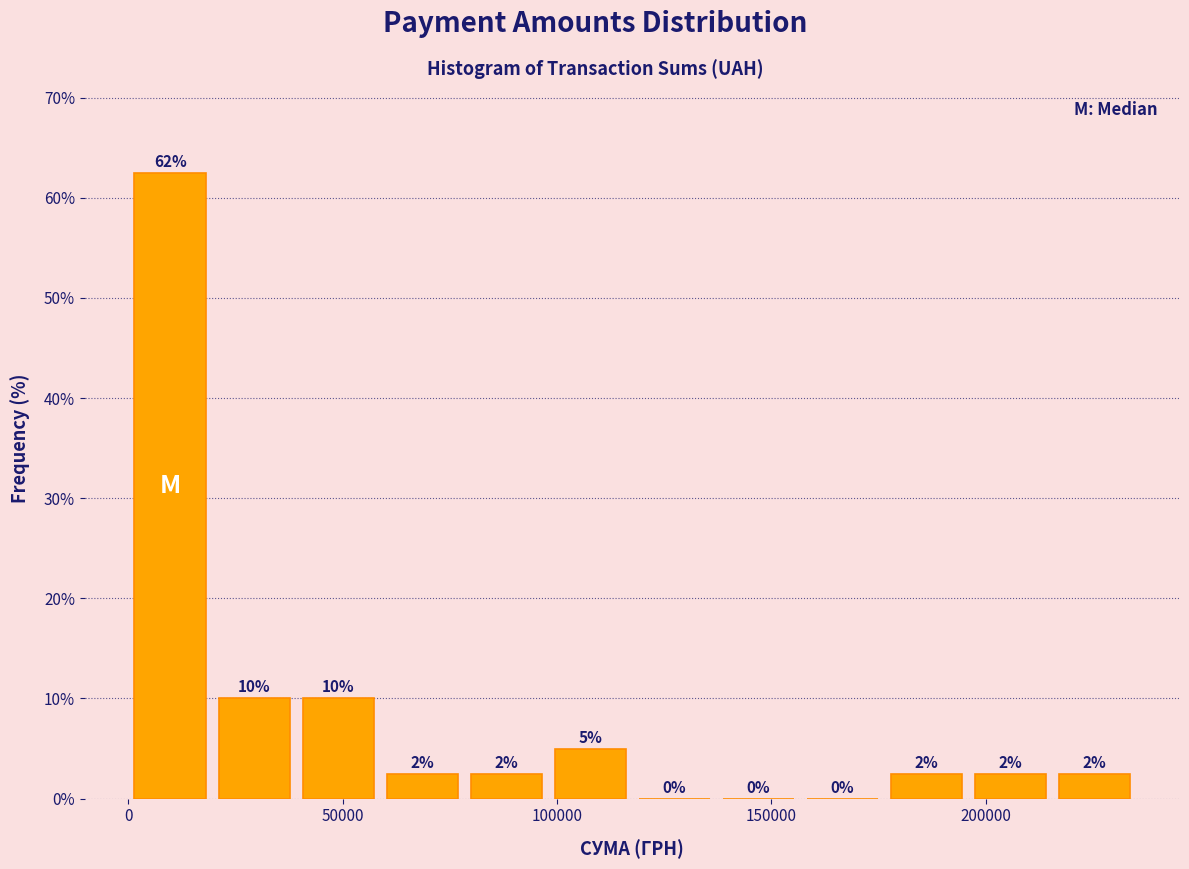

Around what value on the x-axis is the tallest bar? Give the approximate position of its centre, as read against the axis.

10000